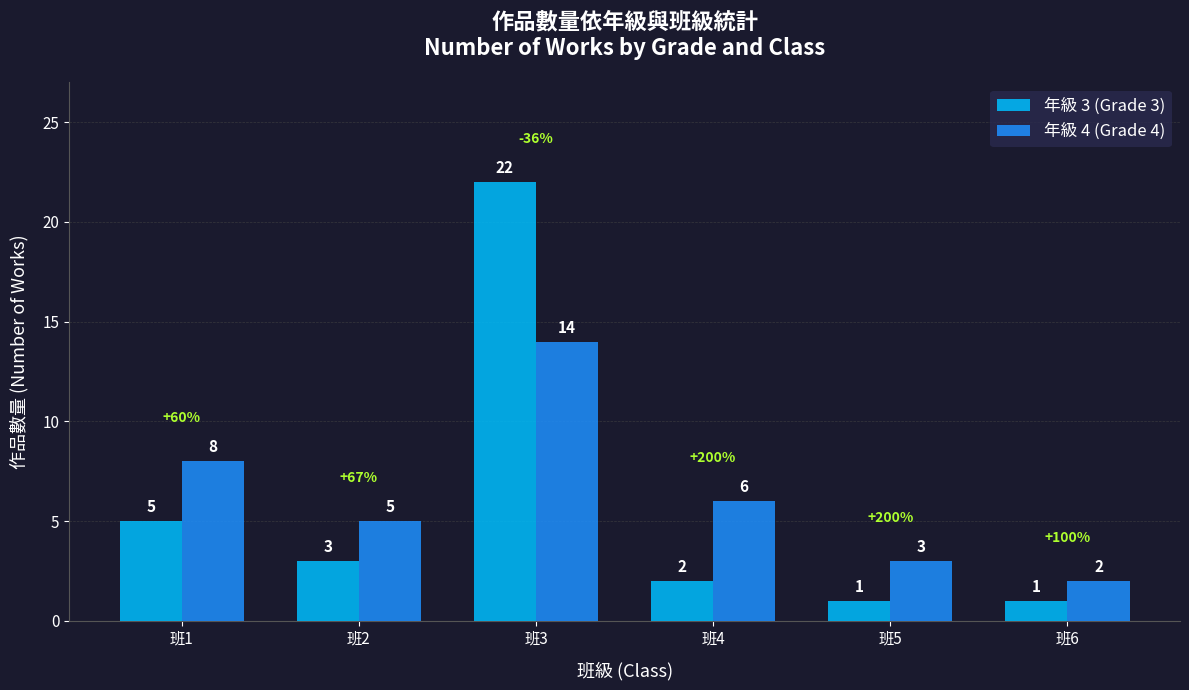

Reading right to left, extract all data points from this chart.

年級 3 (Grade 3): 1	1	2	22	3	5
年級 4 (Grade 4): 2	3	6	14	5	8